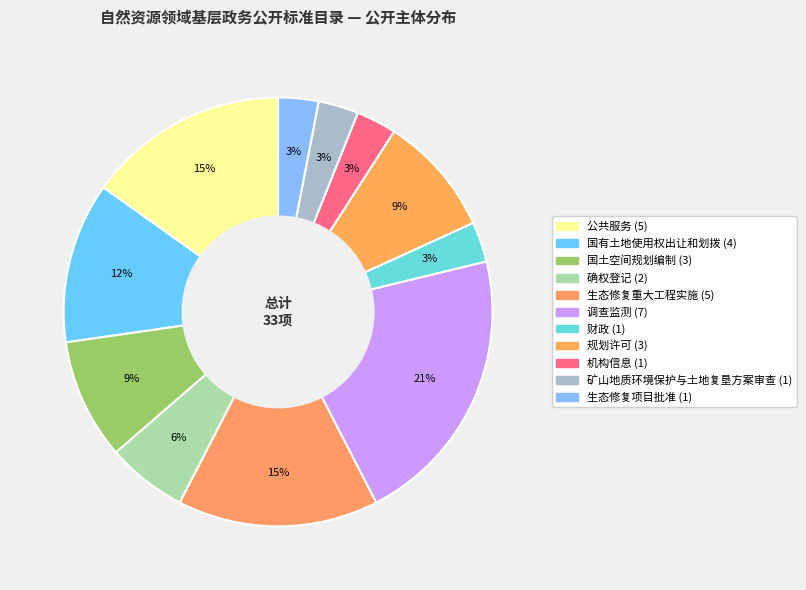

Rank the categories by value from highest to lowest.

调查监测, 公共服务, 生态修复重大工程实施, 国有土地使用权出让和划拨, 国土空间规划编制, 规划许可, 确权登记, 财政, 机构信息, 矿山地质环境保护与土地复垦方案审查, 生态修复项目批准